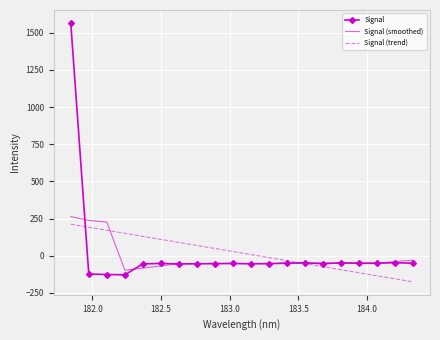

What is the maximum value shown in the chart?

1565.2